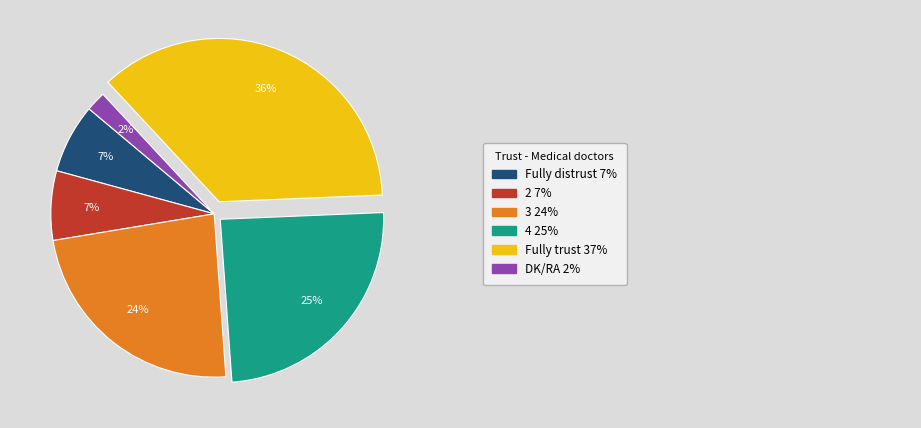

Does any single category account for the majority?

No